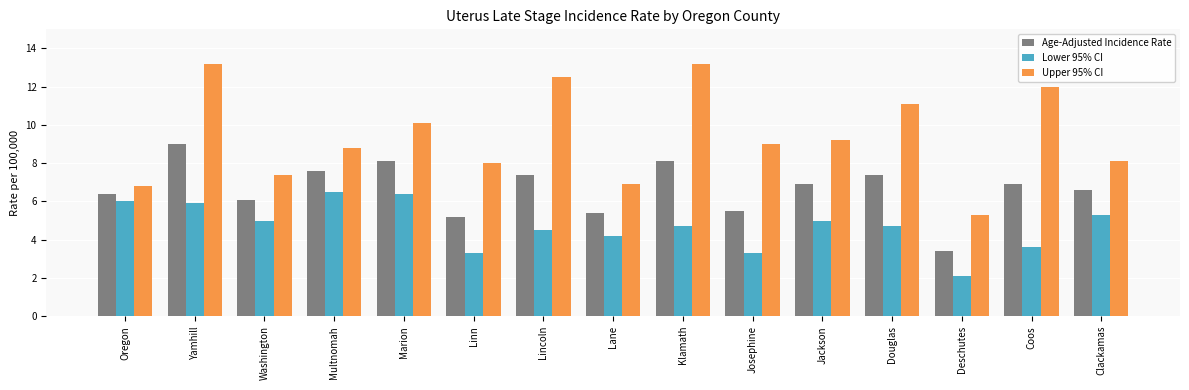

What is the sum of the Age-Adjusted Incidence Rate values at Lane and Coos?

12.3